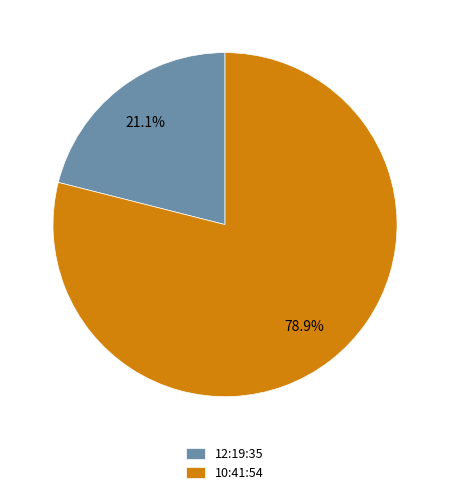

To the nearest percent, what is the combined percentage of 10:41:54 and 12:19:35?

100%